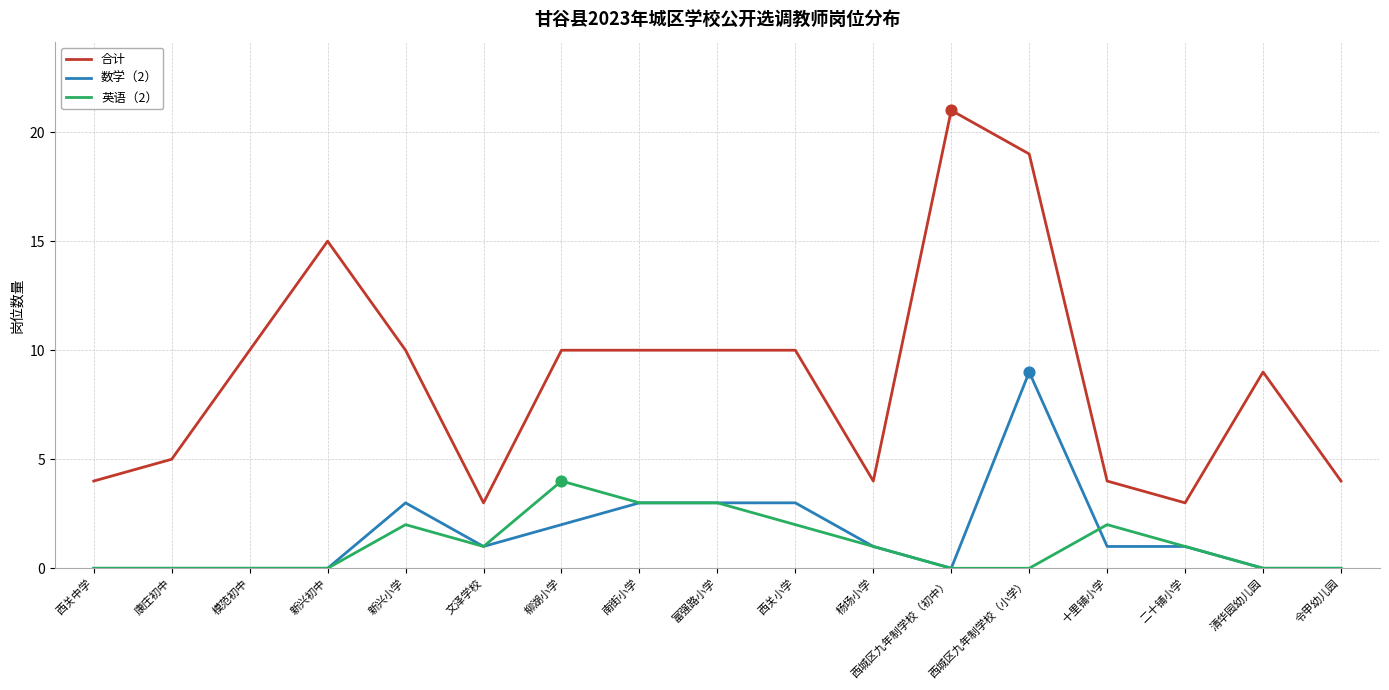

Which series has the largest total across all categories?

合计